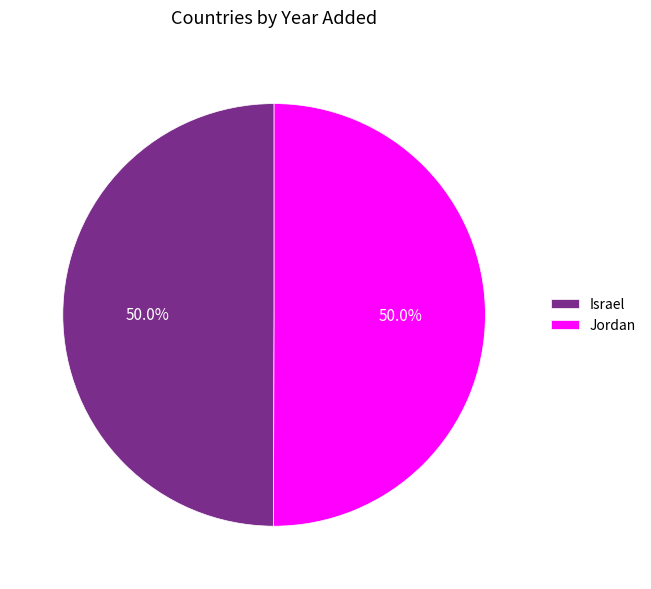

Do Israel and Jordan together represent more than half of the pie?

Yes